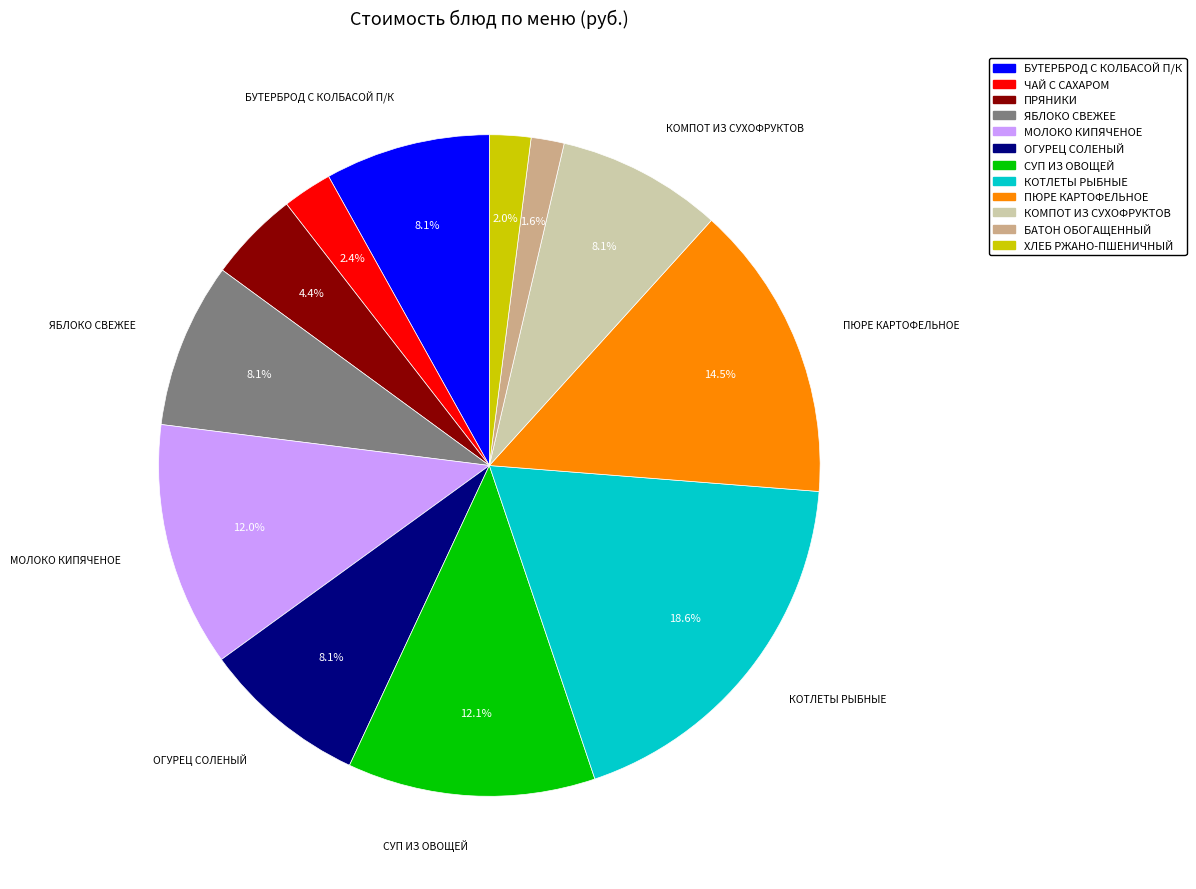

To the nearest percent, what is the combined percentage of БАТОН ОБОГАЩЕННЫЙ and ПЮРЕ КАРТОФЕЛЬНОЕ?

16%